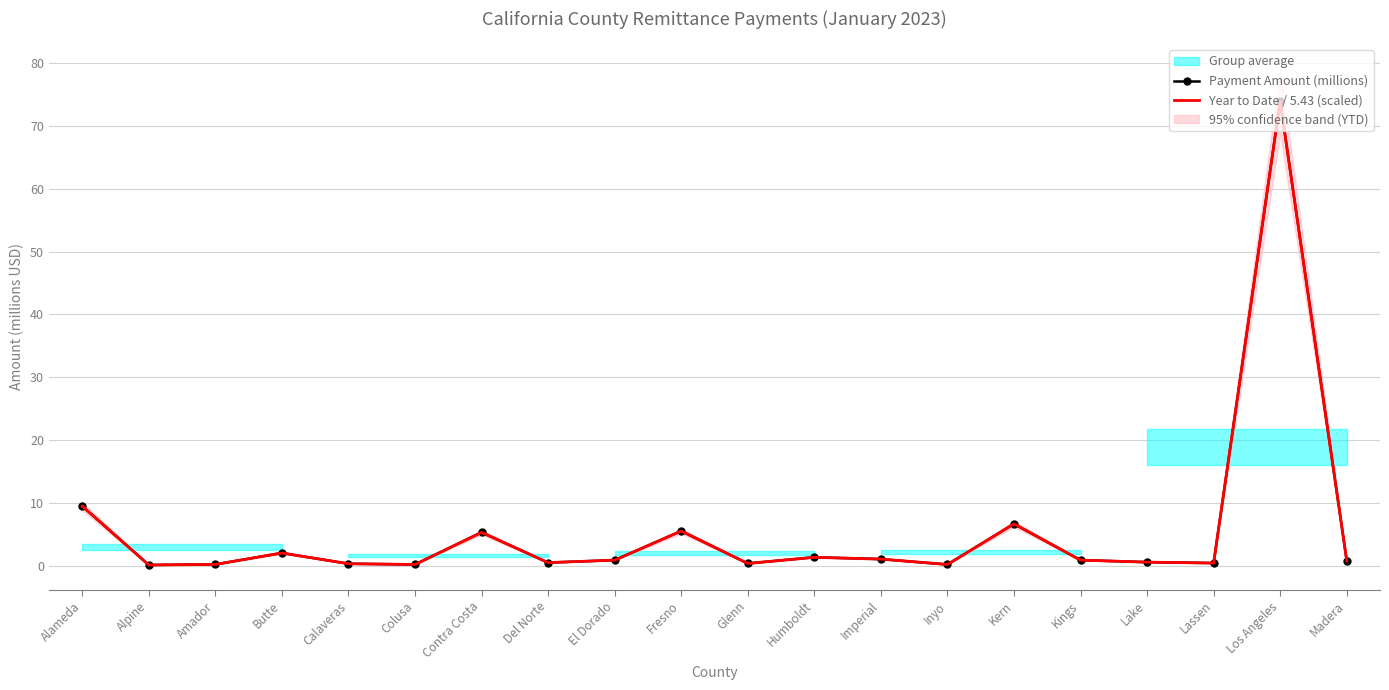

Rank the series by their average value, from highest to lowest.

Payment Amount (millions), Year to Date / 5.43 (scaled)